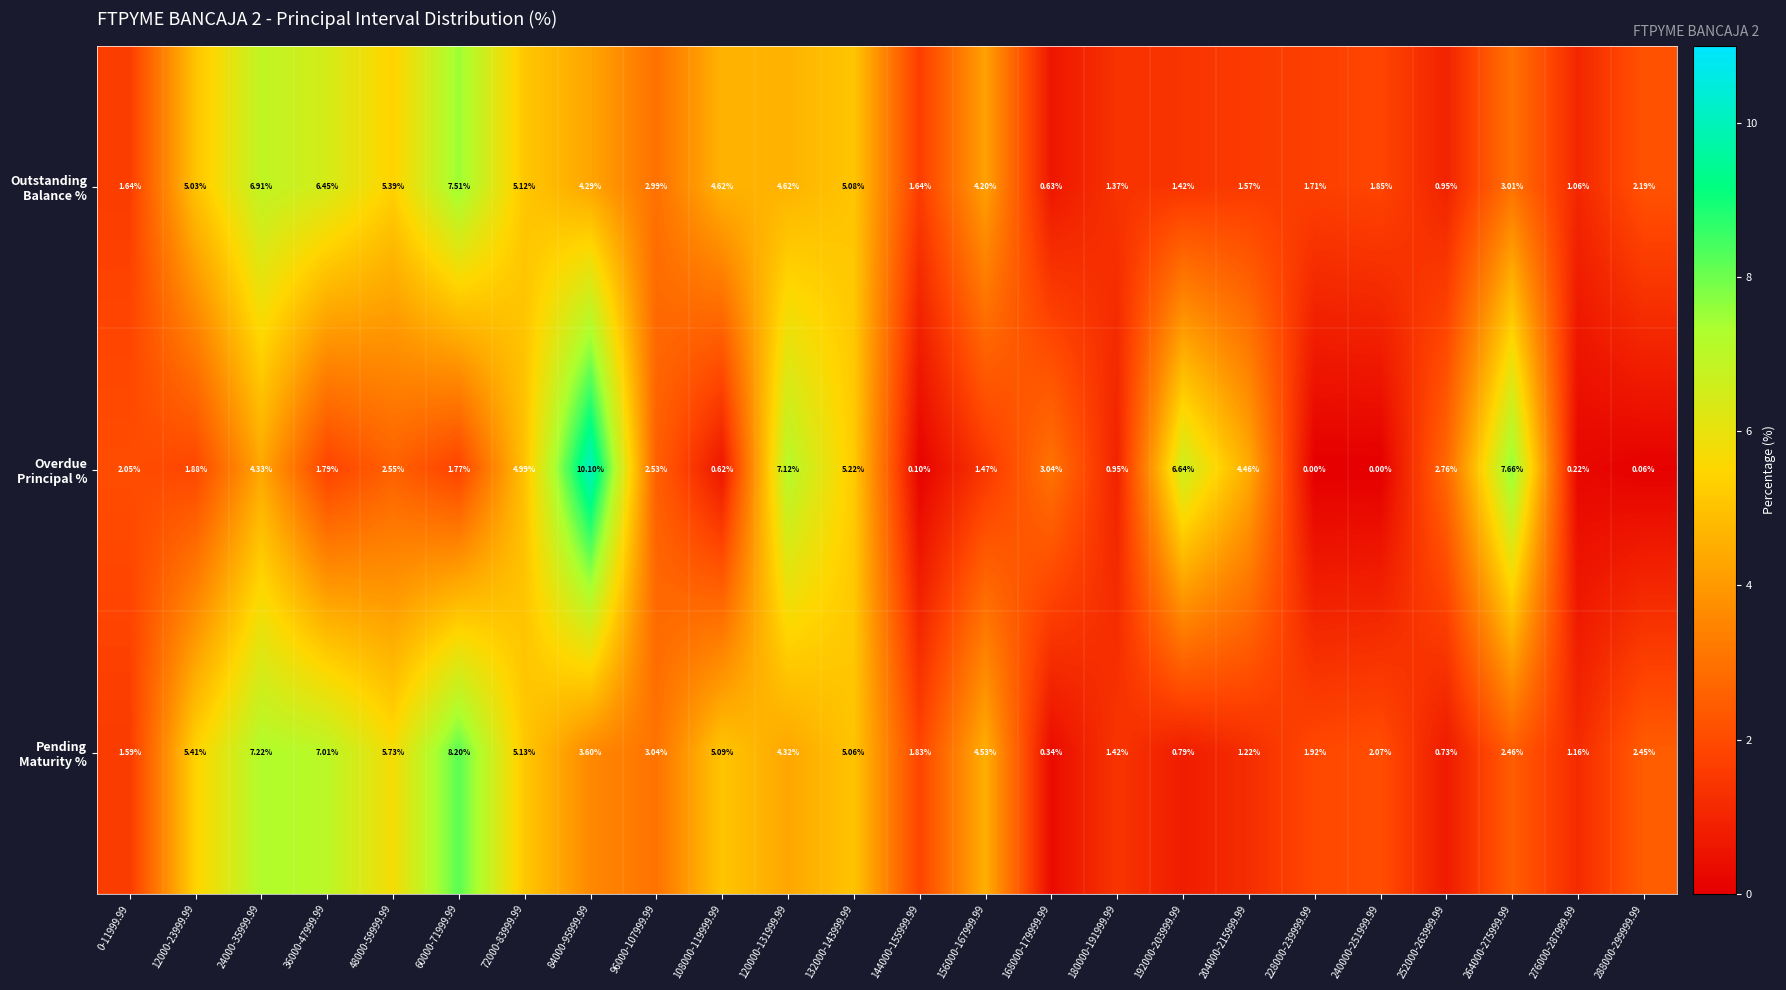

How many categories are shown in the chart?

24